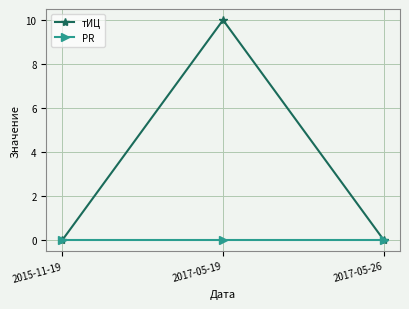

List the series in order of their overall mean, lowest first.

PR, тИЦ